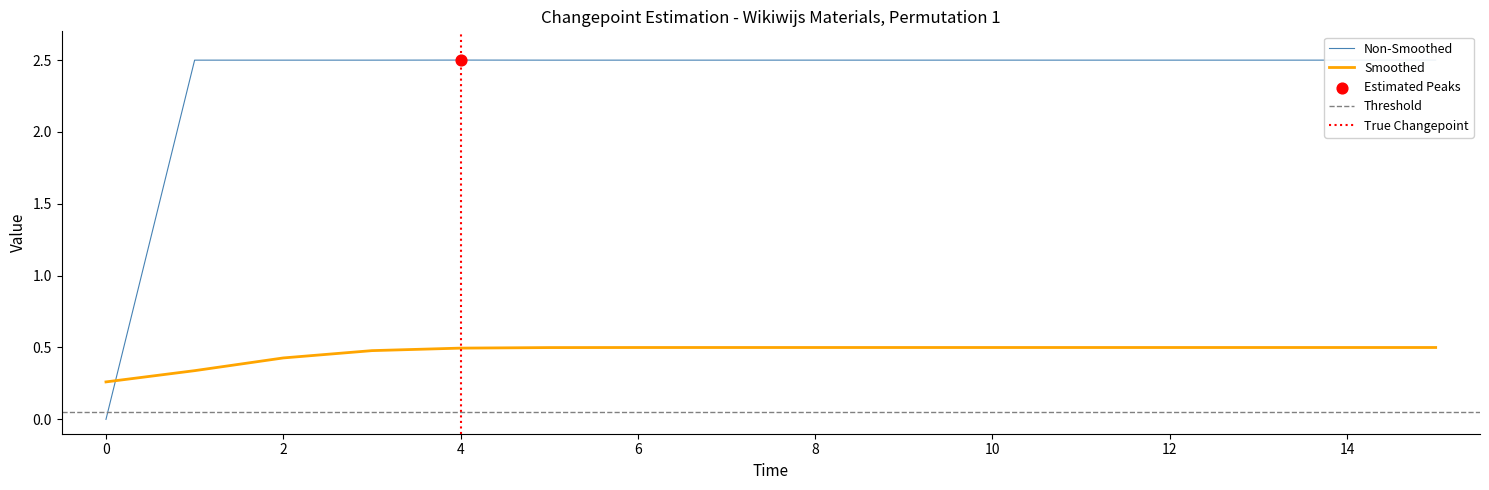

True or false: Non-Smoothed and Smoothed cross at least once.

True